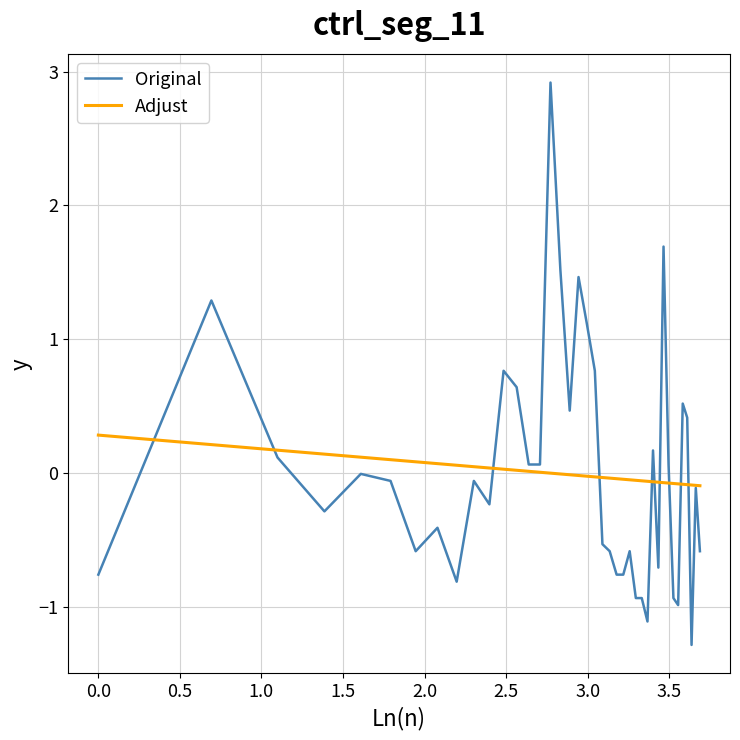

What is the maximum value shown in the chart?

2.9